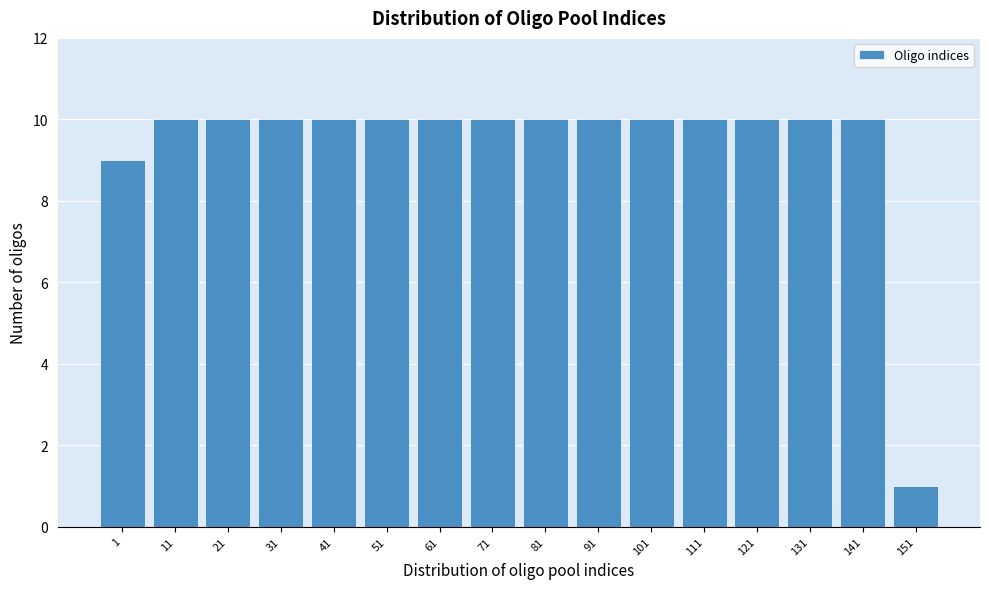

Reading right to left, list all the values displayed in this chart.

1	10	10	10	10	10	10	10	10	10	10	10	10	10	10	9